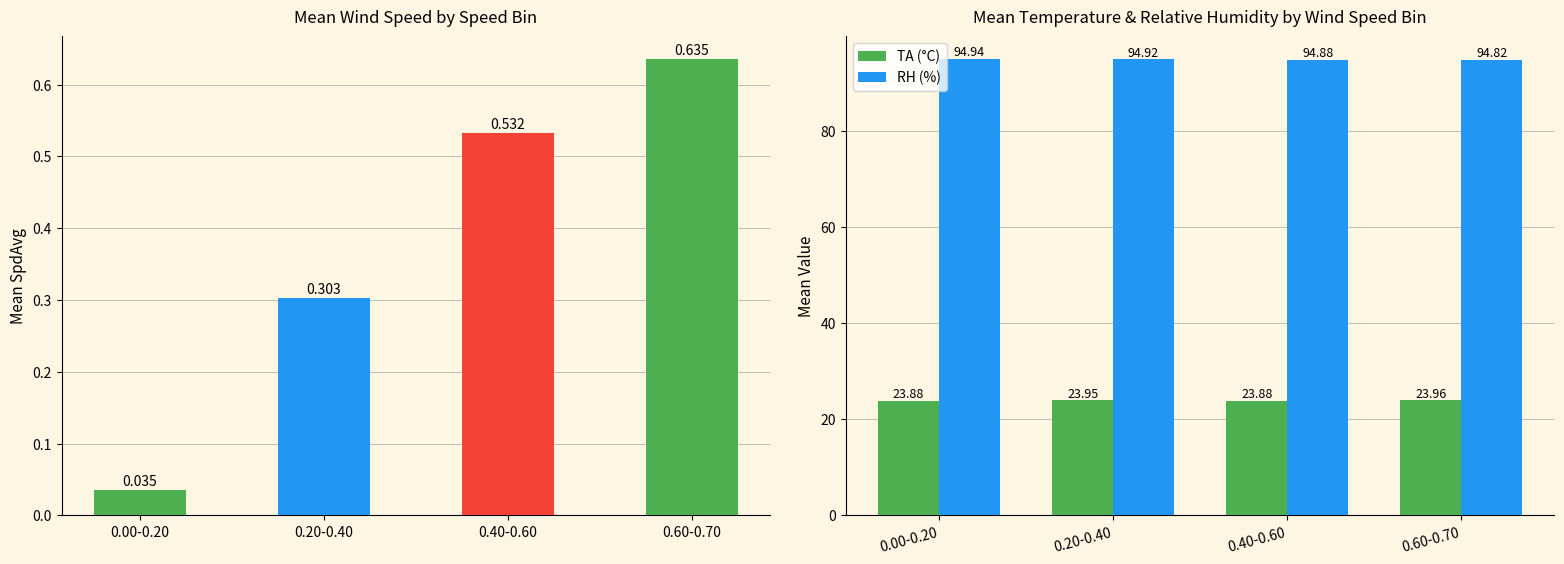

The value of TA (°C) at 0.40-0.60 is 10.7. True or false?

False